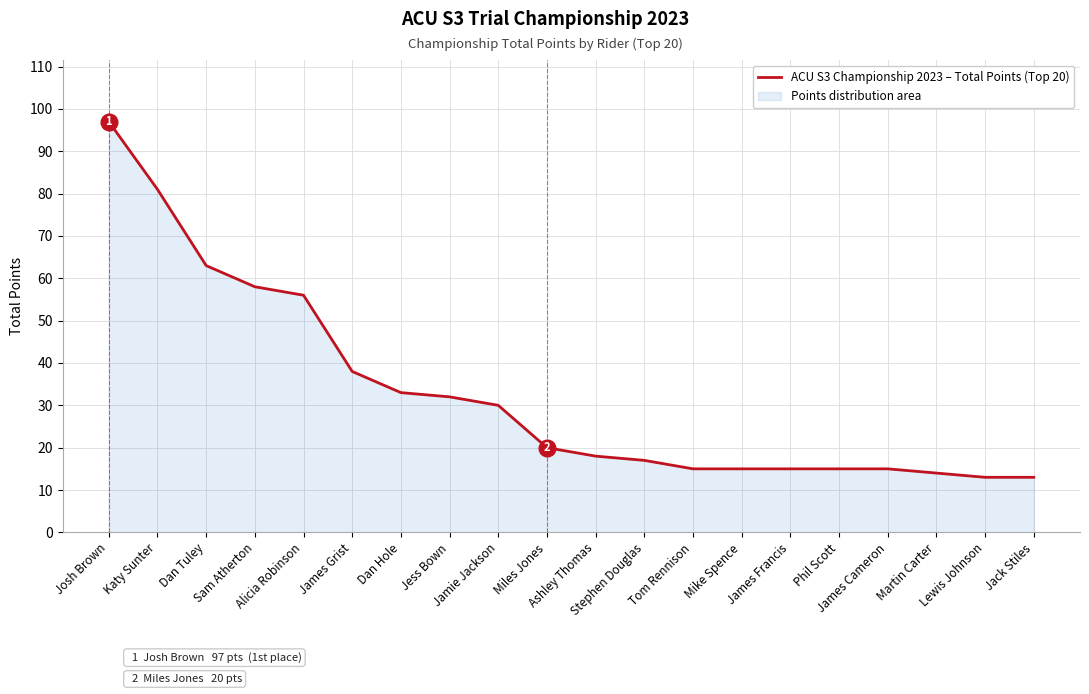

What is the difference between the maximum and minimum values?

84